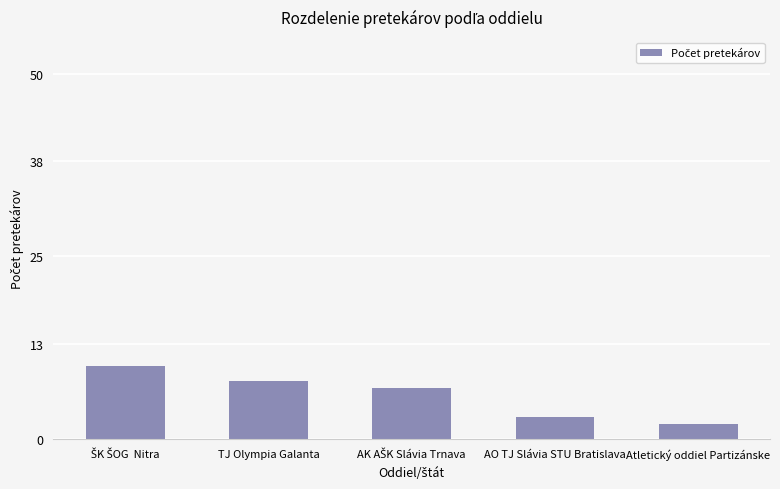

The value at TJ Olympia Galanta is 8. True or false?

True